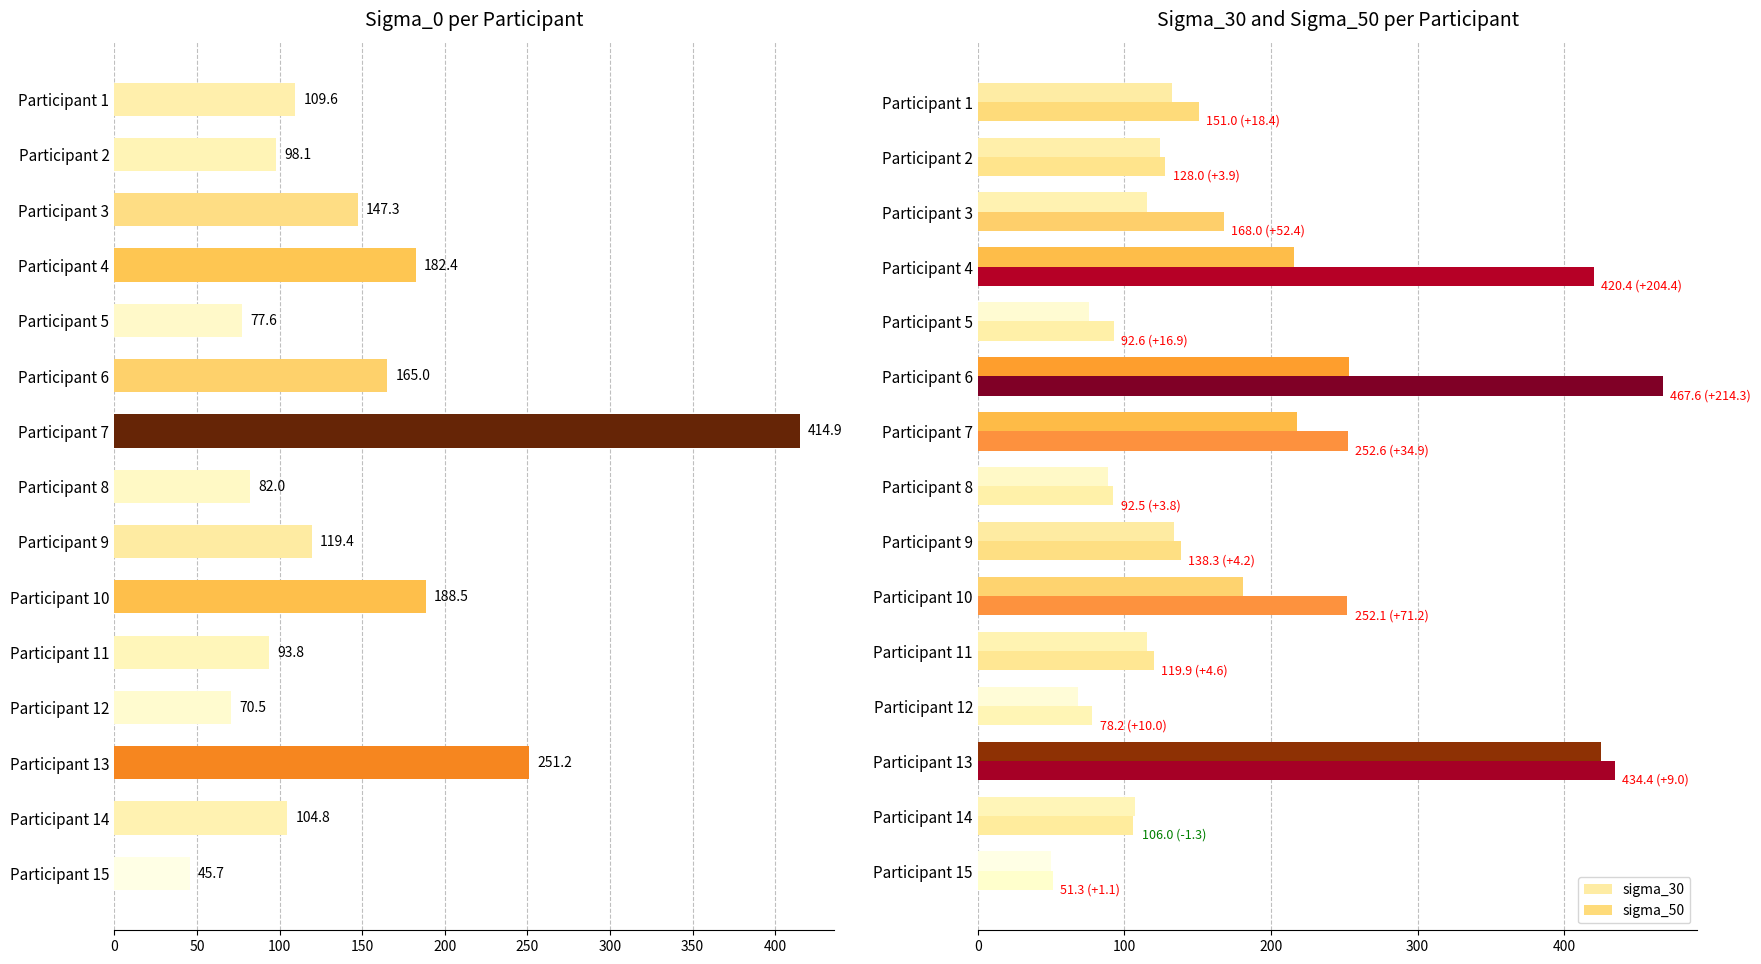

Reading left to right, transcribe all the data shown in this chart.

sigma_0: 109.6	98.1	147.3	182.4	77.6	165.0	414.9	82.0	119.4	188.5	93.8	70.5	251.2	104.8	45.7
sigma_30: 132.6	124.1	115.6	216.0	75.8	253.3	217.7	88.6	134.1	180.9	115.3	68.2	425.4	107.3	50.2
sigma_50: 151.0	128.0	168.0	420.4	92.6	467.6	252.6	92.5	138.3	252.1	119.9	78.2	434.4	106.0	51.3